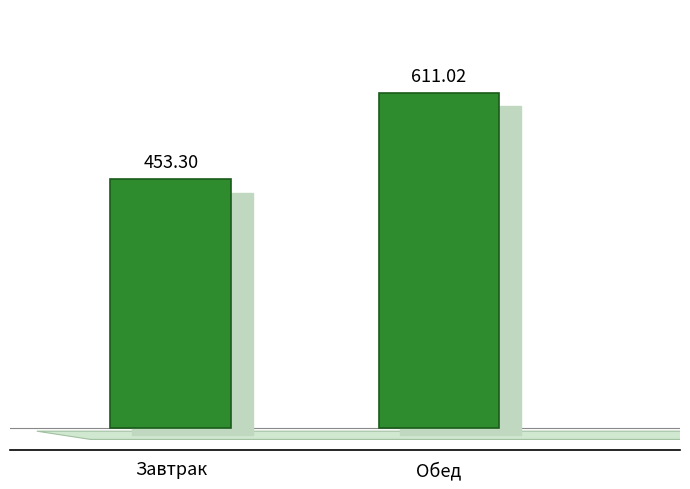

True or false: the data shows 1018.3 at Обед.

False